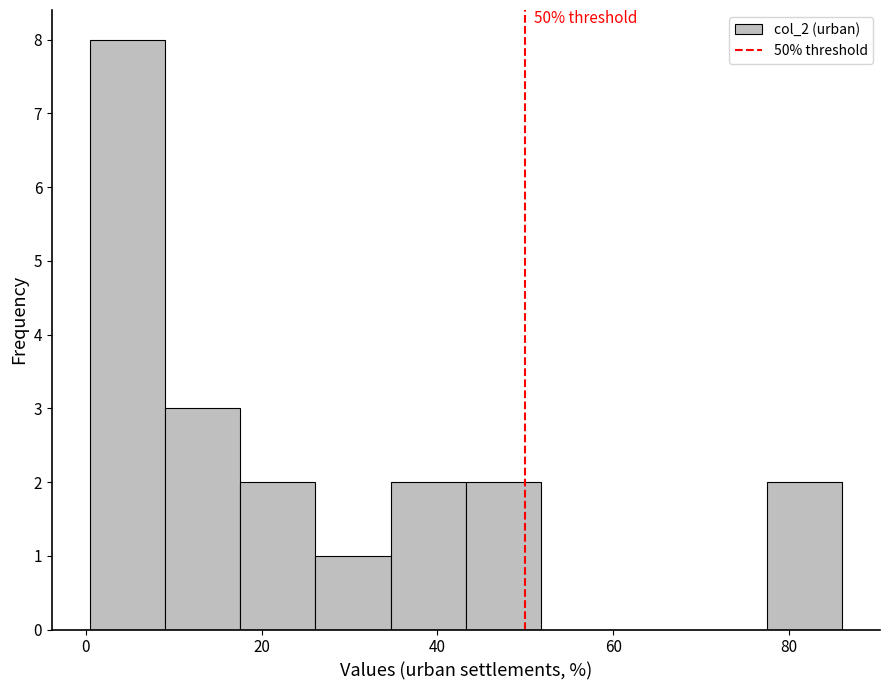

Which range on the x-axis has the tallest bar?

0 to 8